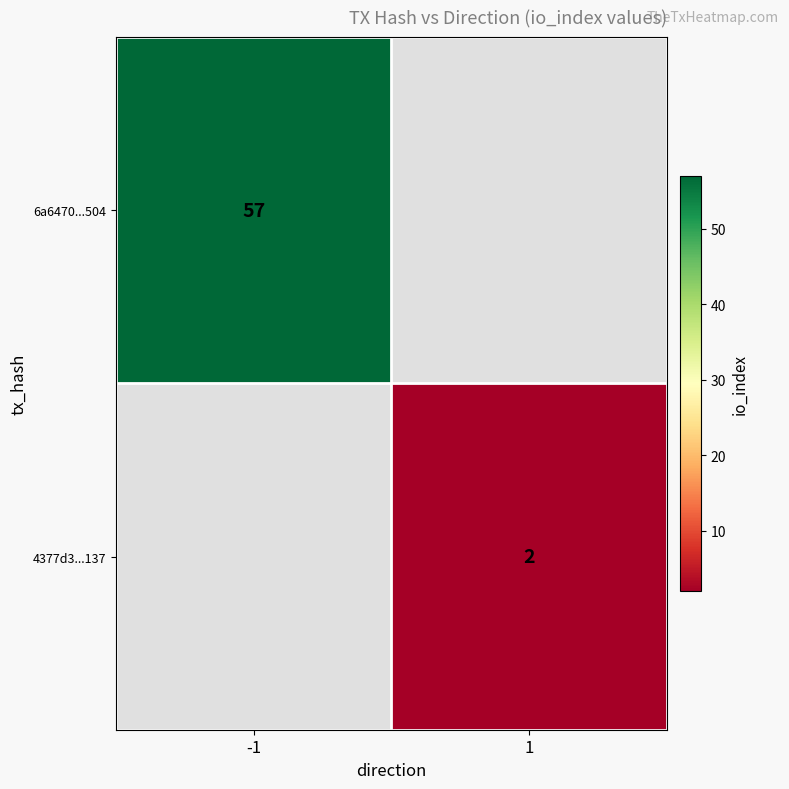

How many categories are shown in the chart?

2